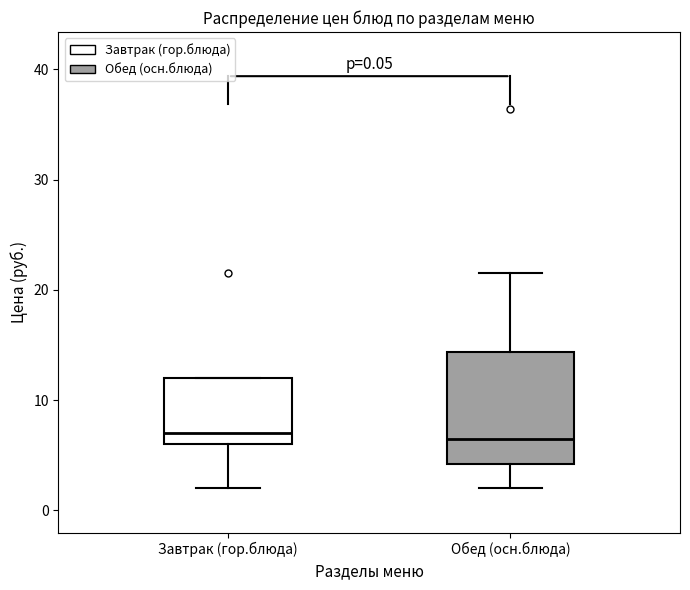

Comparing the boxes themselves (not the whiskers), which one is the tallest?

Обед (осн.блюда)